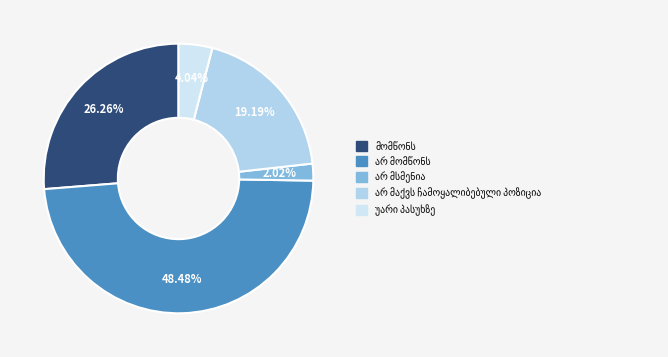

Count the number of slices in the pie.

5